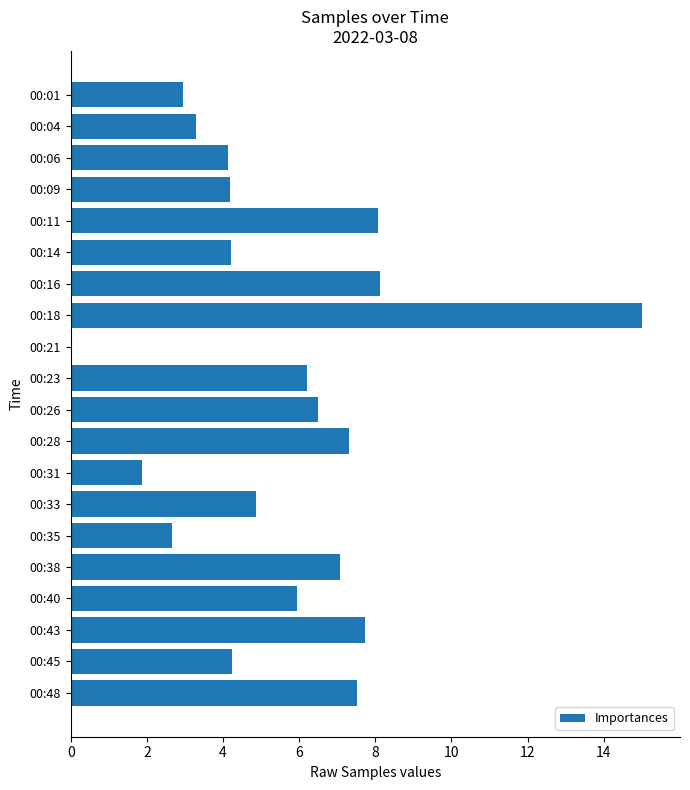

True or false: the data shows 8.1 at 00:11.

True